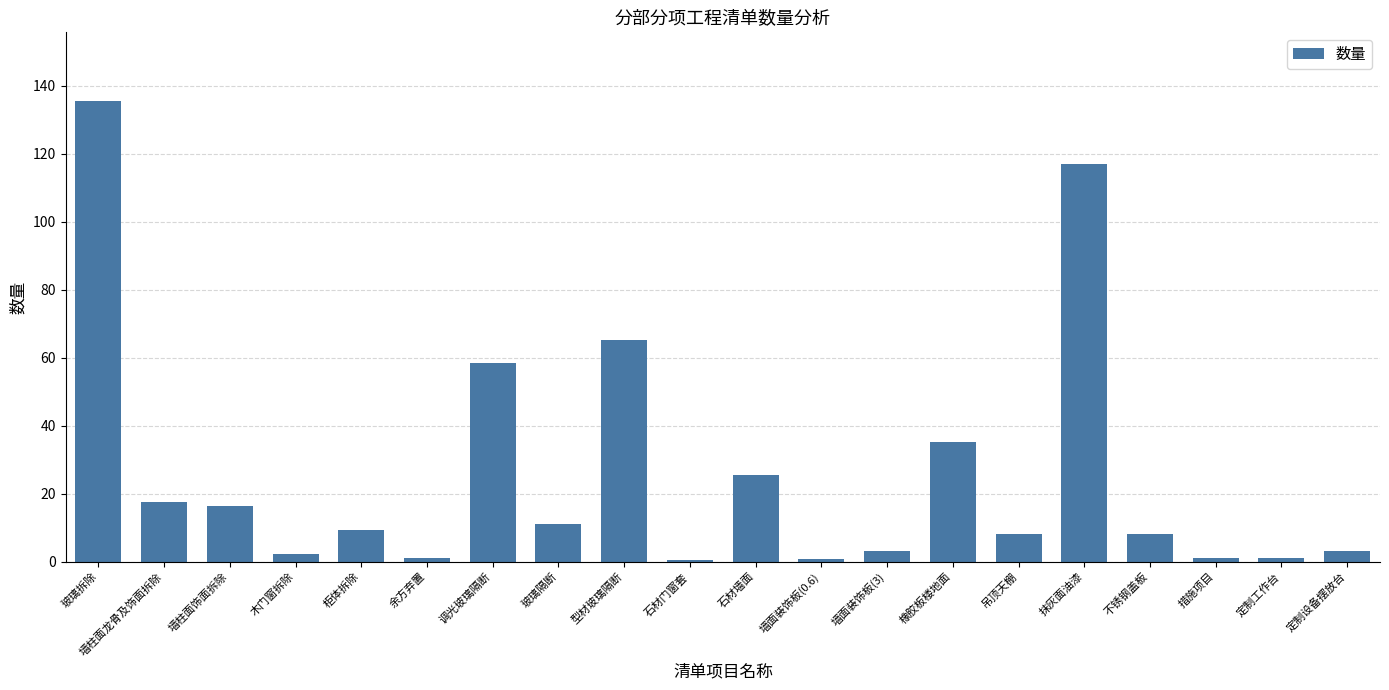

Read the value at 吊顶天棚.

8.1